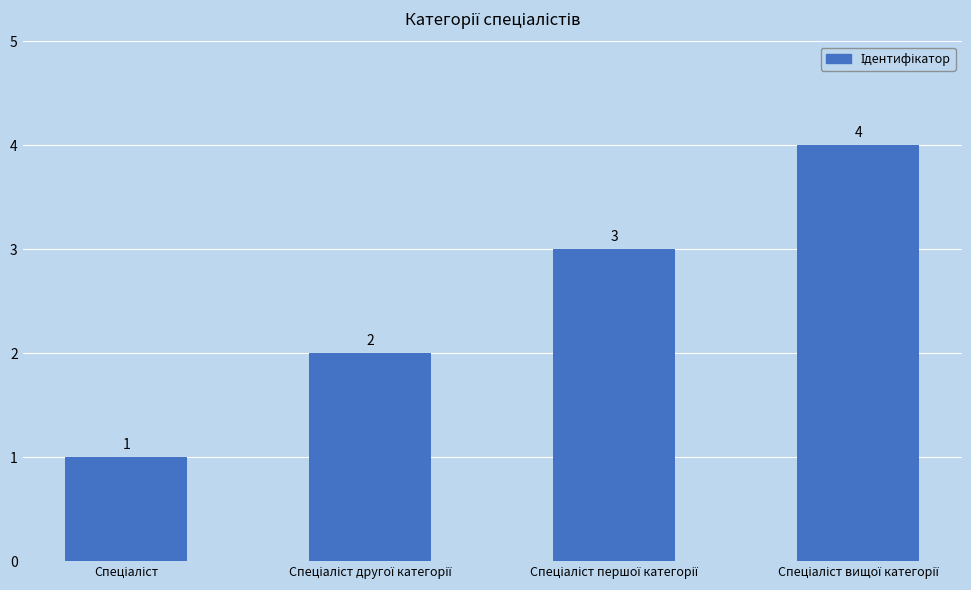

How many series are shown in this chart?

1